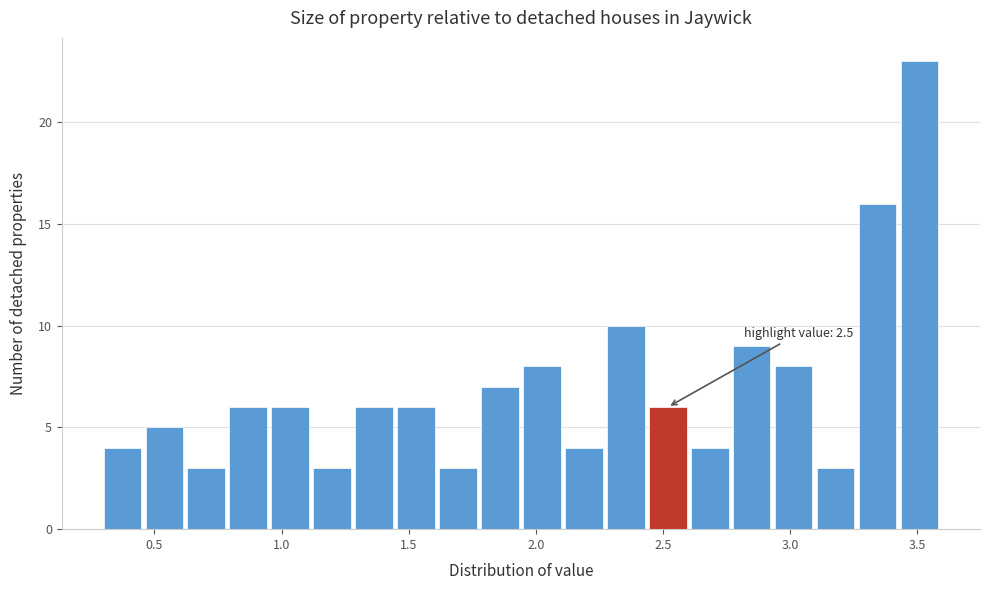

Read against the x-axis, roughly where is the centre of the tallest bar?

3.50